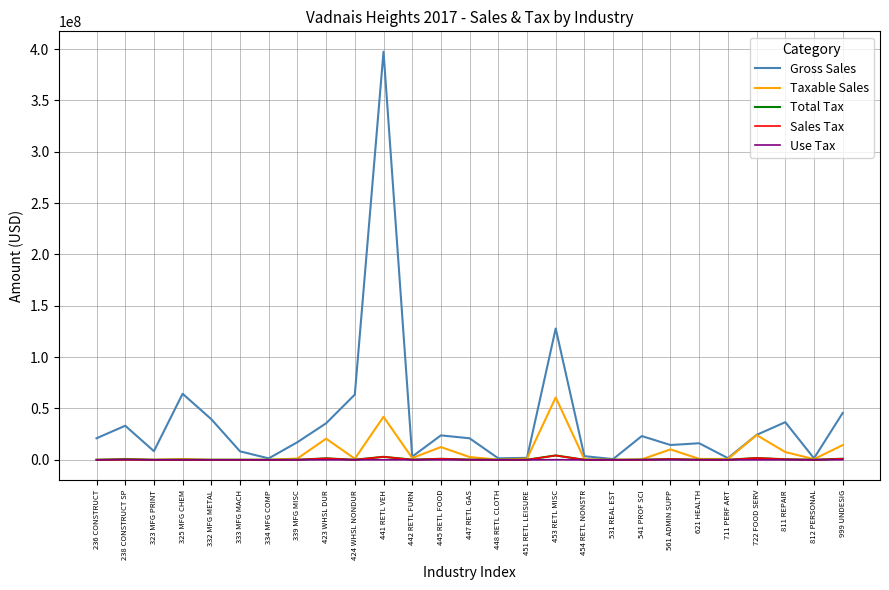

At how many categories does at least one series exceed 153621385?

1